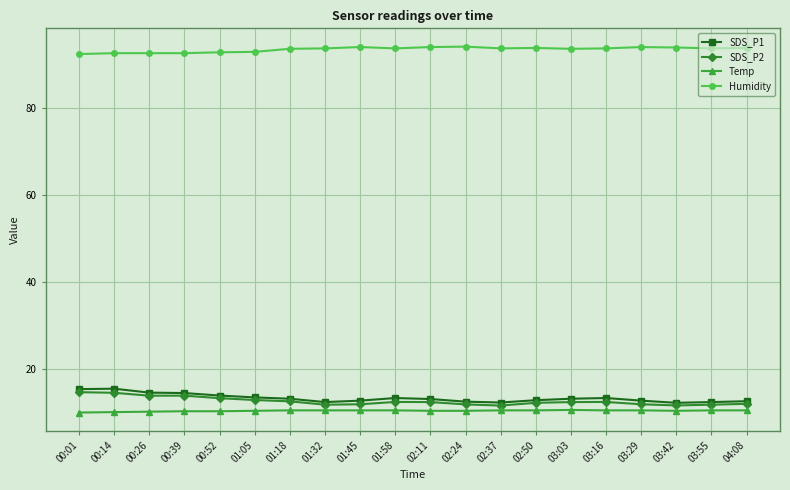

True or false: SDS_P2 has a value of 12.5 at 03:03.

True